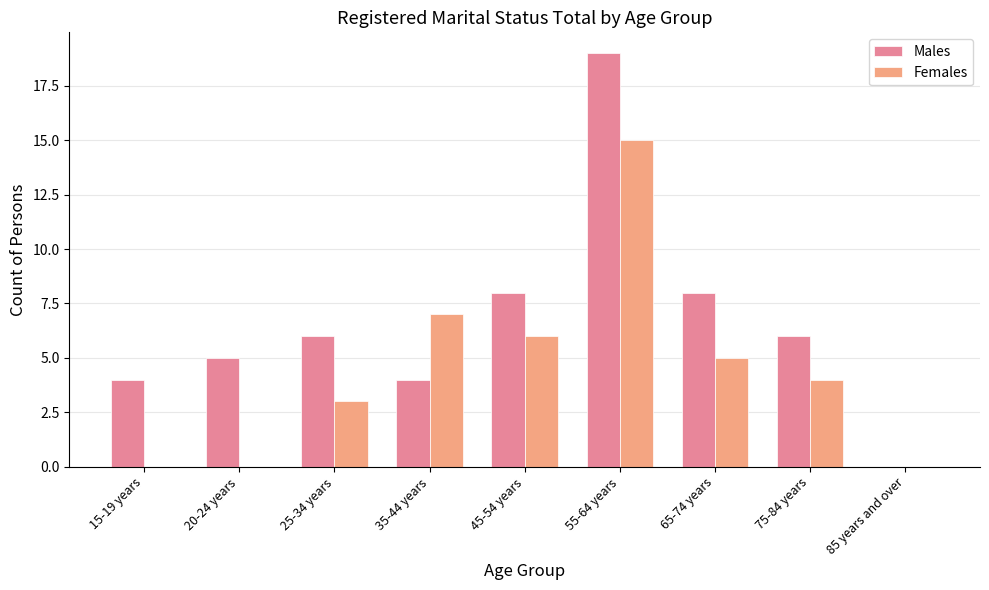

What is the greatest value displayed?

19